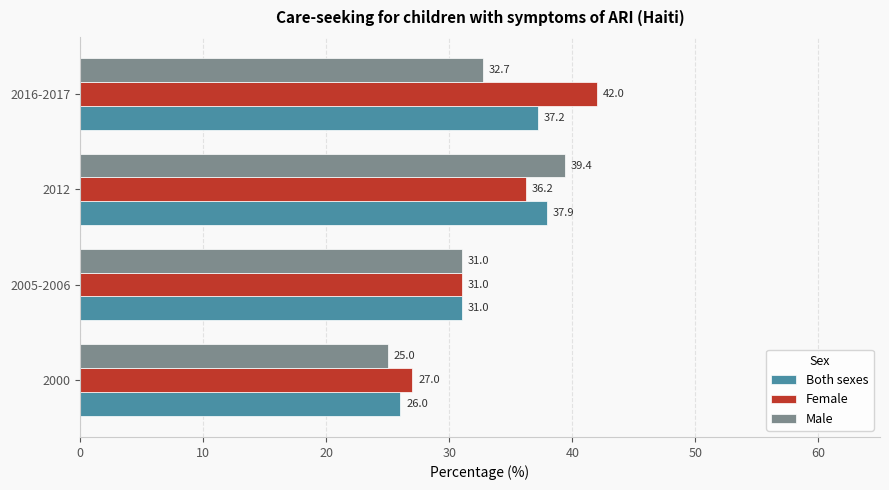

What is the sum of all Female values?

136.2